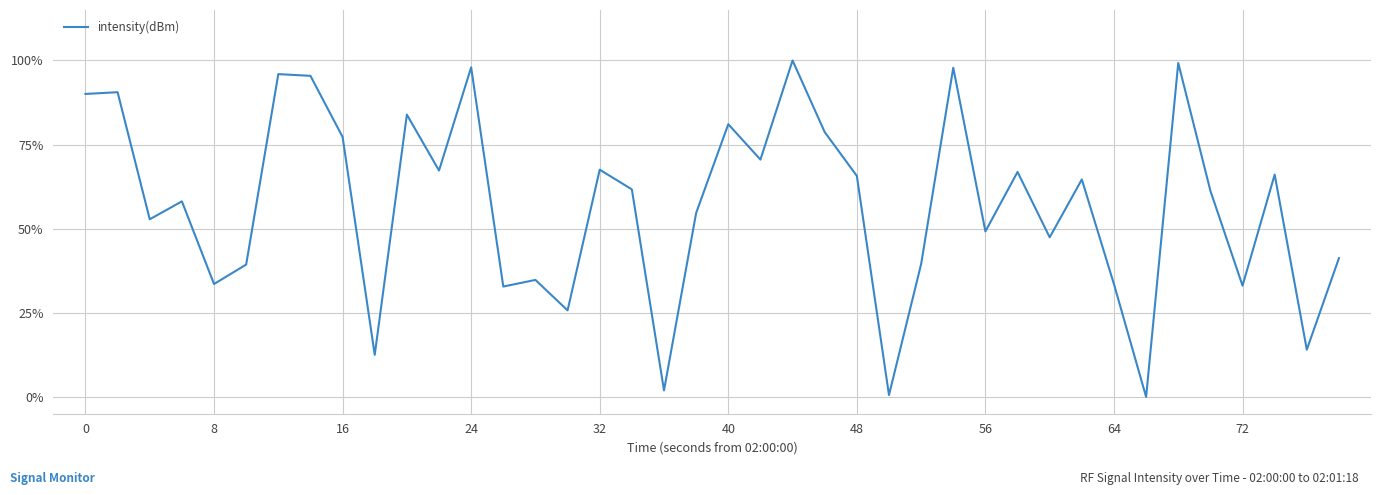

How many categories are shown in the chart?

40